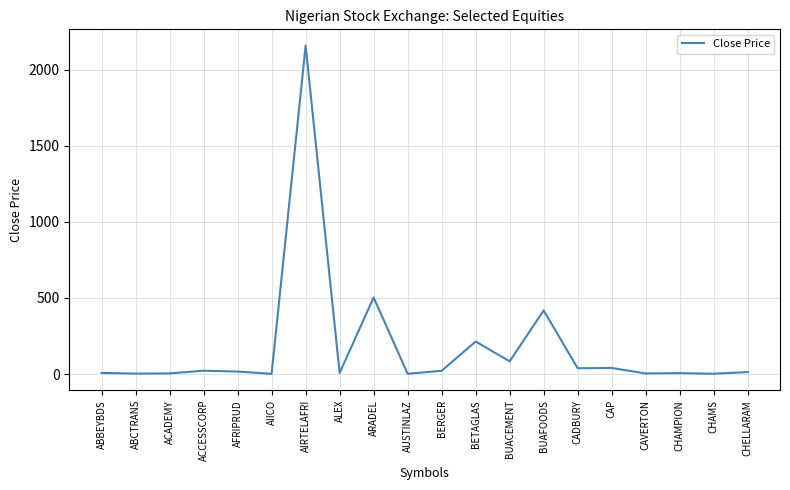

What is the change in value from AUSTINLAZ to CHAMPION?

+4.1